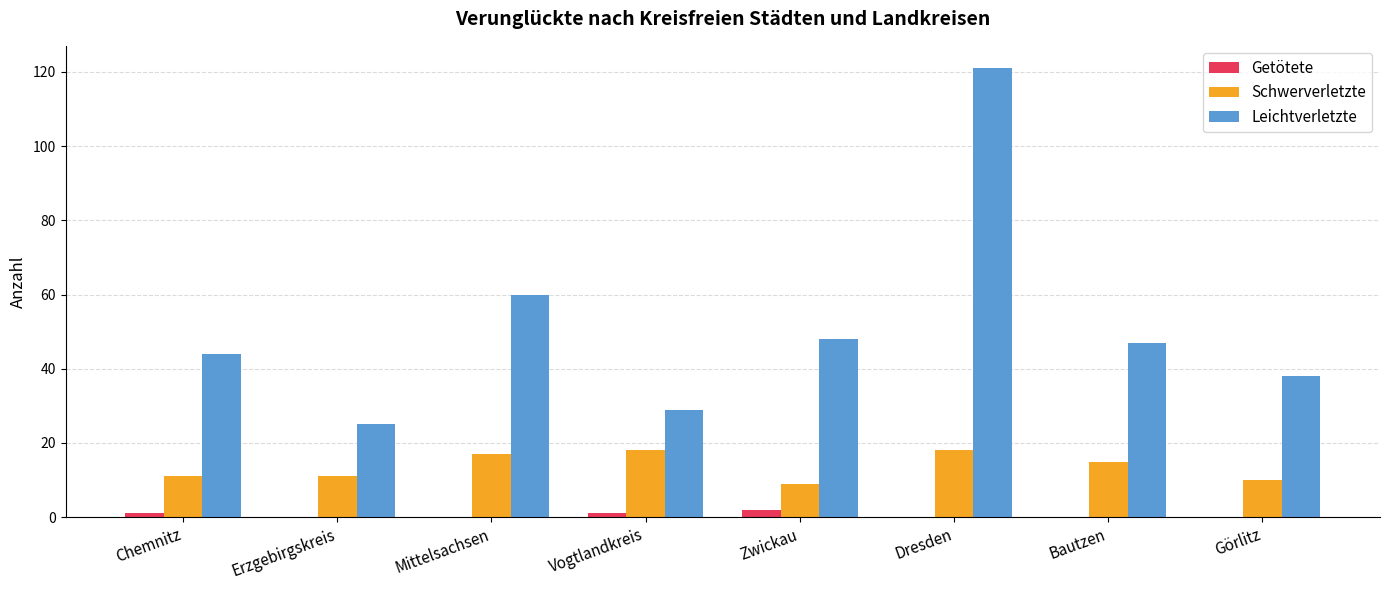

Between Erzgebirgskreis and Zwickau, which series saw the biggest shift?

Leichtverletzte